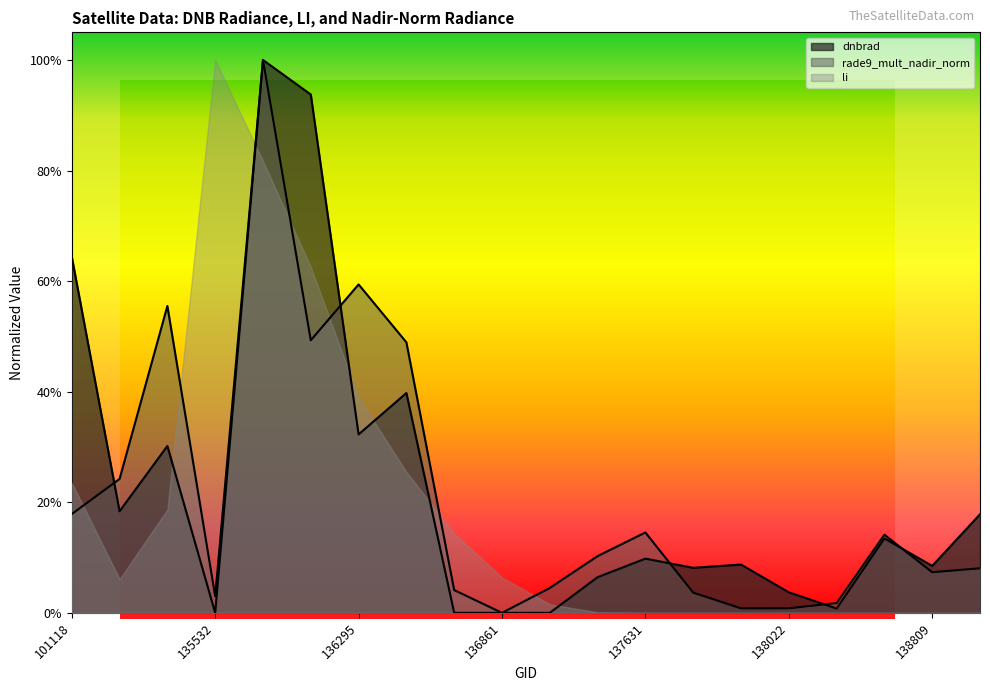

Is it true that rade9_mult_nadir_norm equals 0.0 at 136861?

True